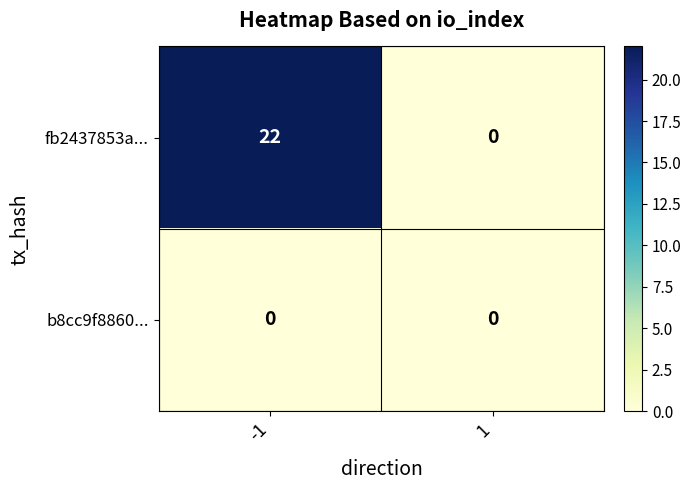

Reading left to right, list all the values displayed in this chart.

fb2437853a...: -1=22	1=0
b8cc9f8860...: -1=0	1=0